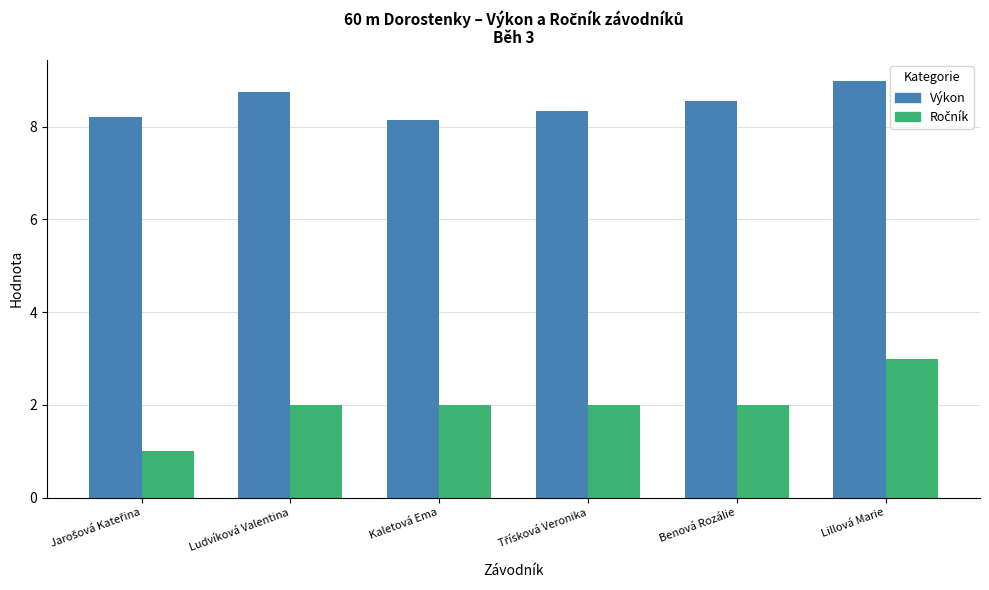

True or false: Výkon has a value of 8.6 at Benová Rozálie.

True